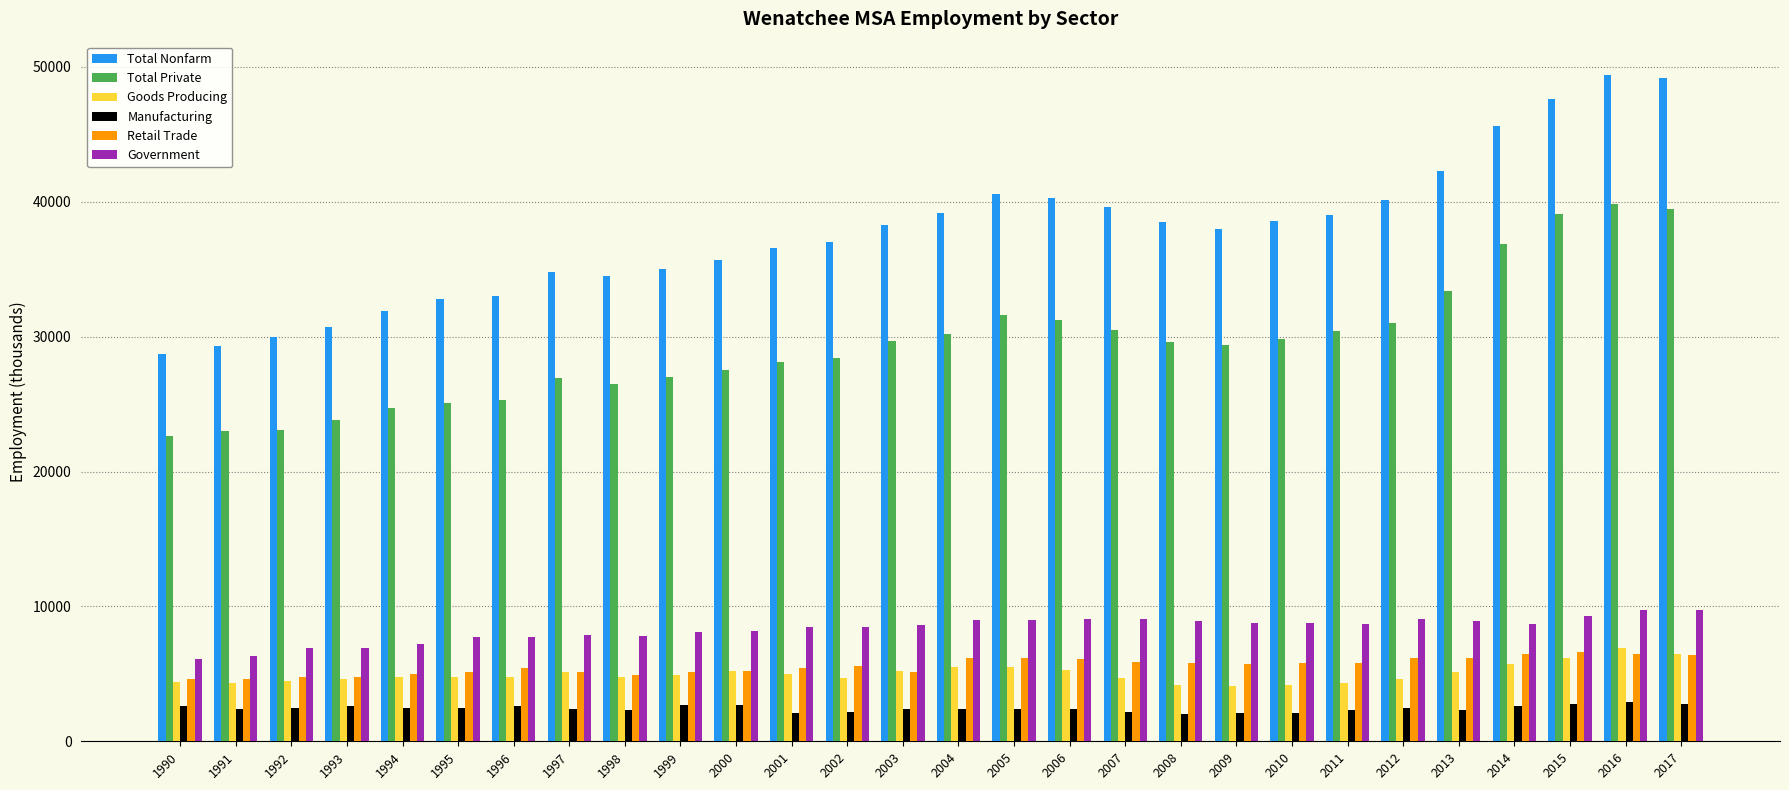

What is the difference between the maximum and minimum values in the Goods Producing series?

2800